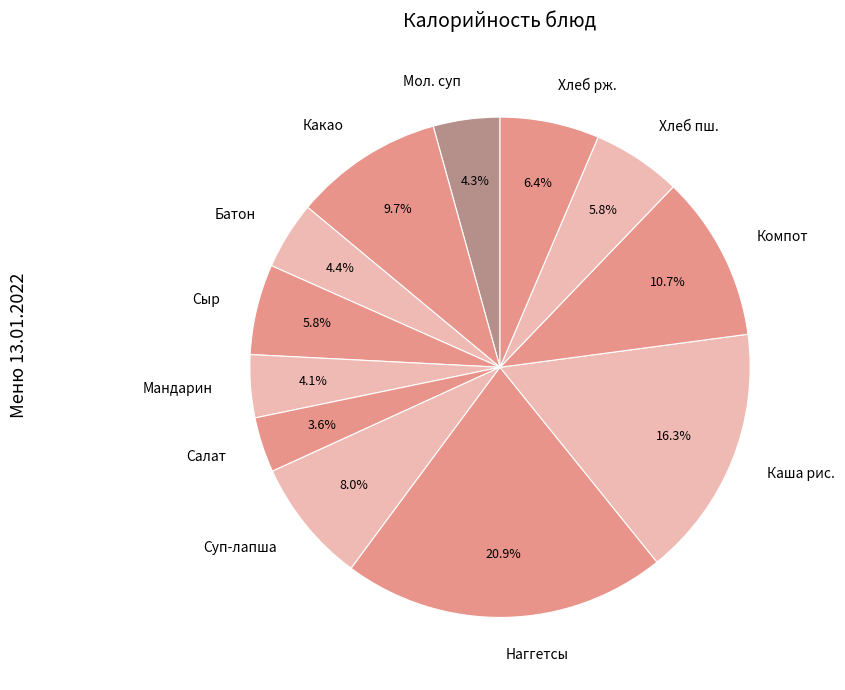

Which slice is the largest?

Наггетсы